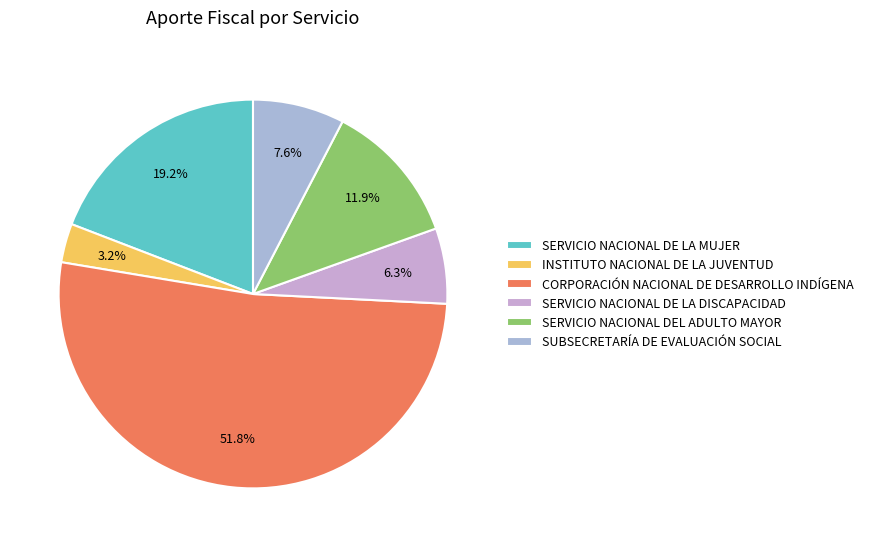

Which slice is the largest?

CORPORACIÓN NACIONAL DE DESARROLLO INDÍGENA